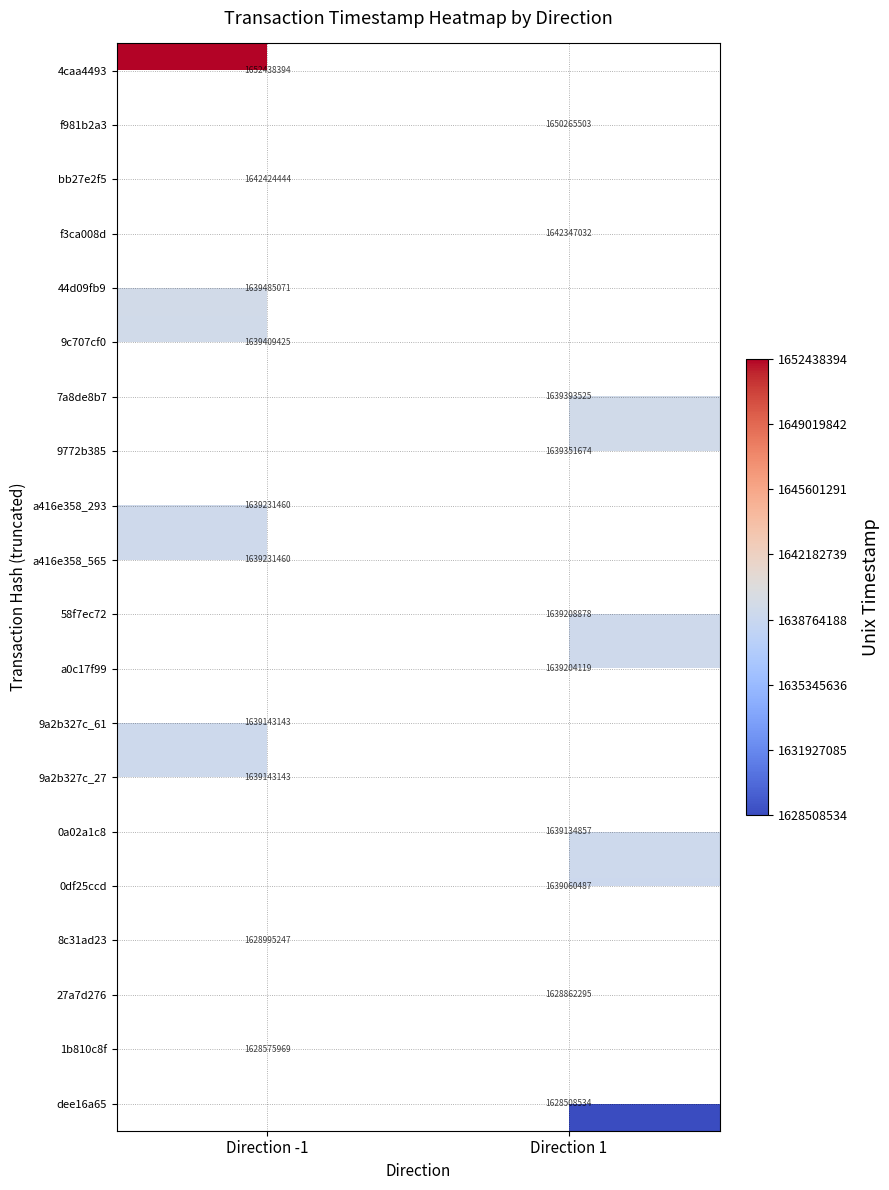

The 0a02a1c8 series shows 1639134857 at Direction 1. True or false?

True